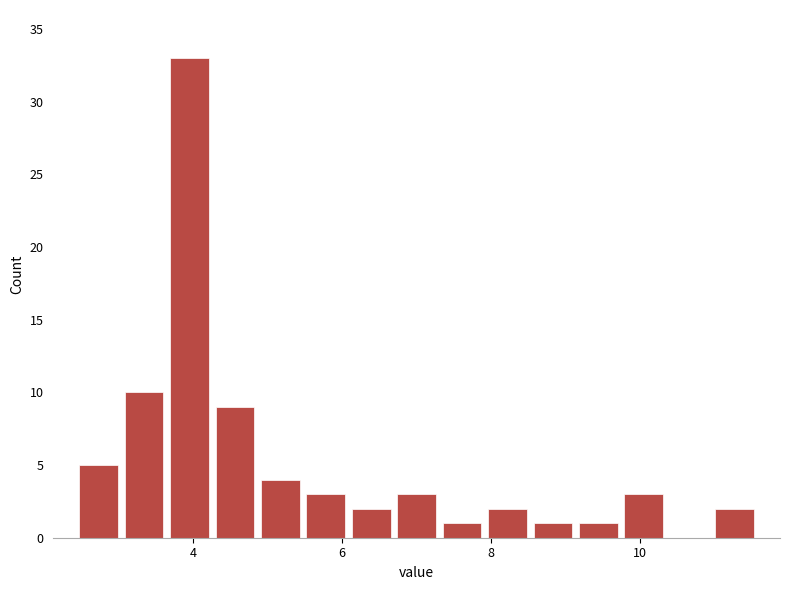

Read against the x-axis, roughly where is the centre of the tallest bar?

4.0